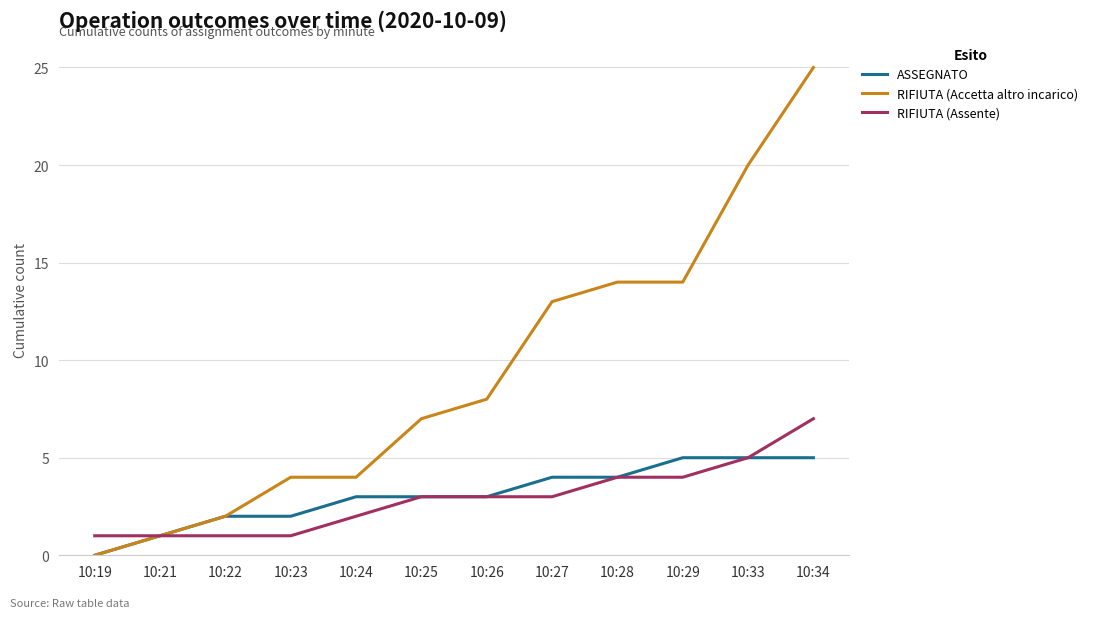

Which series has the widest spread of values?

RIFIUTA (Accetta altro incarico)